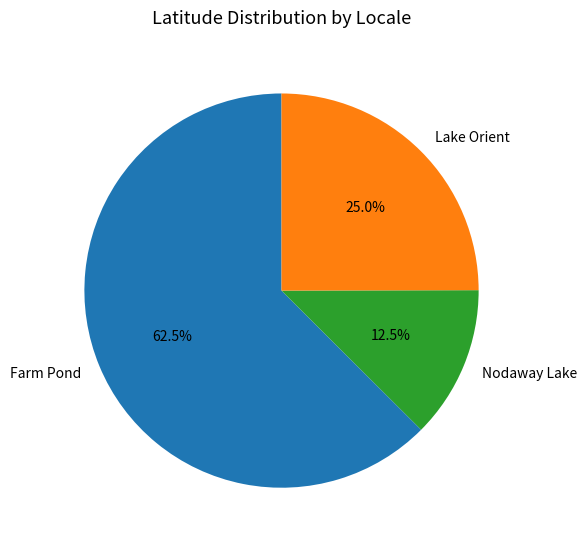

How many slices are in this pie chart?

3